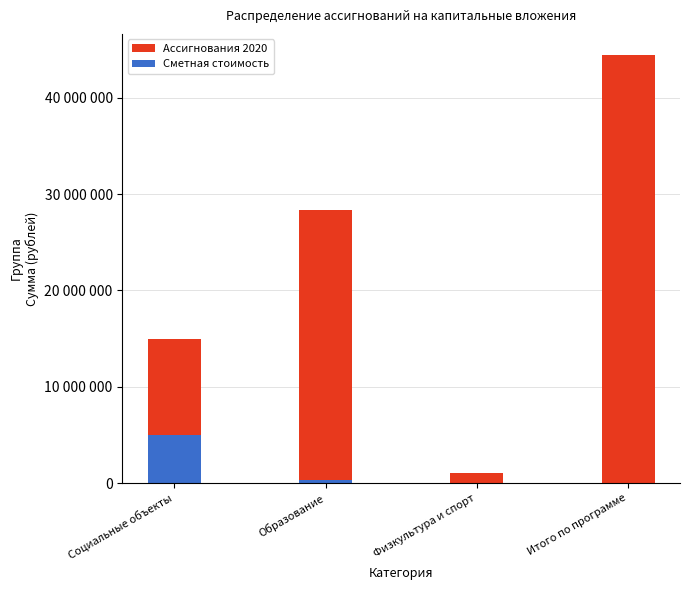

What are all the series names shown in the legend?

Ассигнования 2020, Сметная стоимость